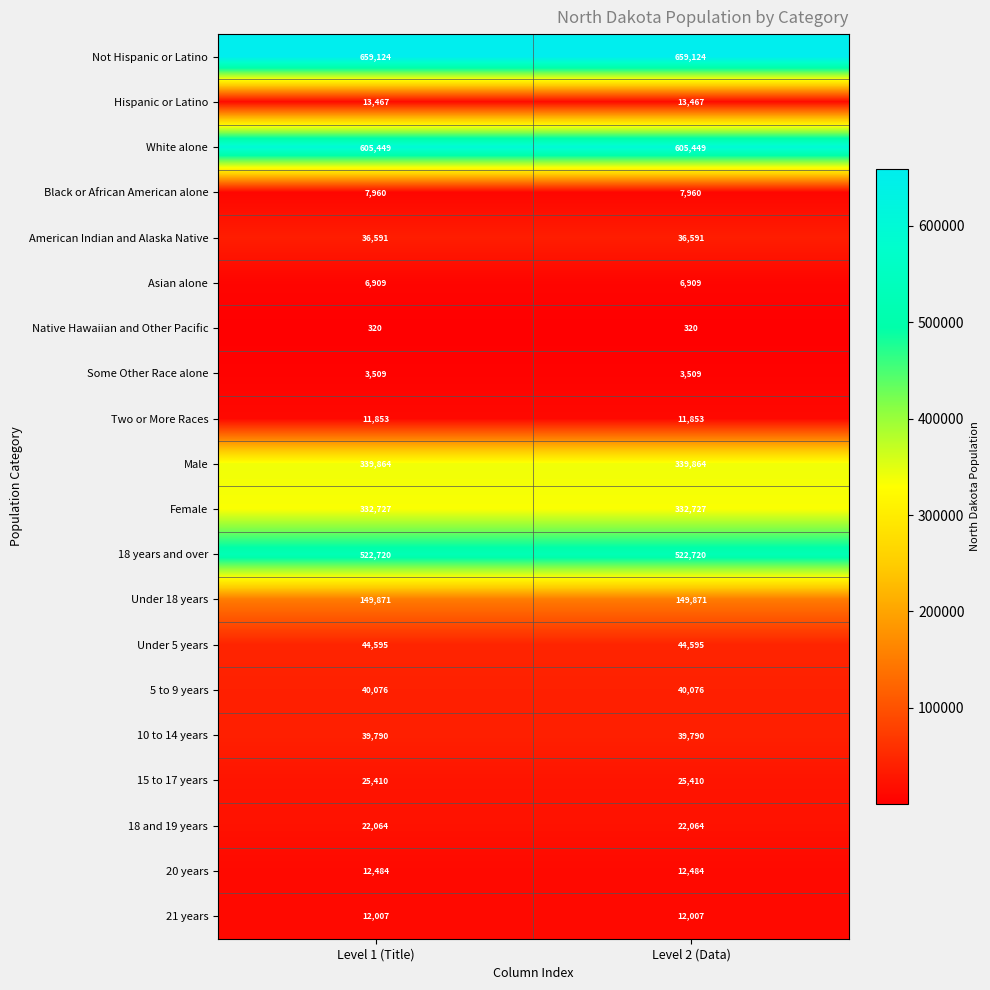

What value does the 21 years series have at Level 2 (Data)?

12007